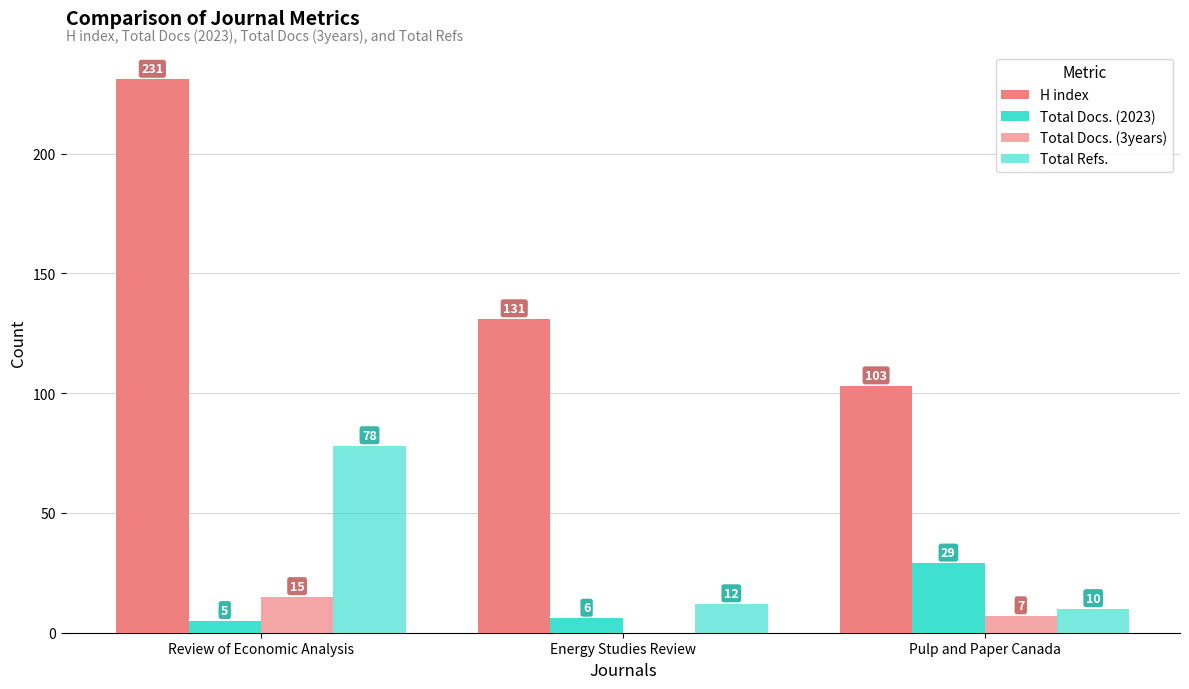

What is the difference between the maximum and minimum values in the Total Docs. (3years) series?

15